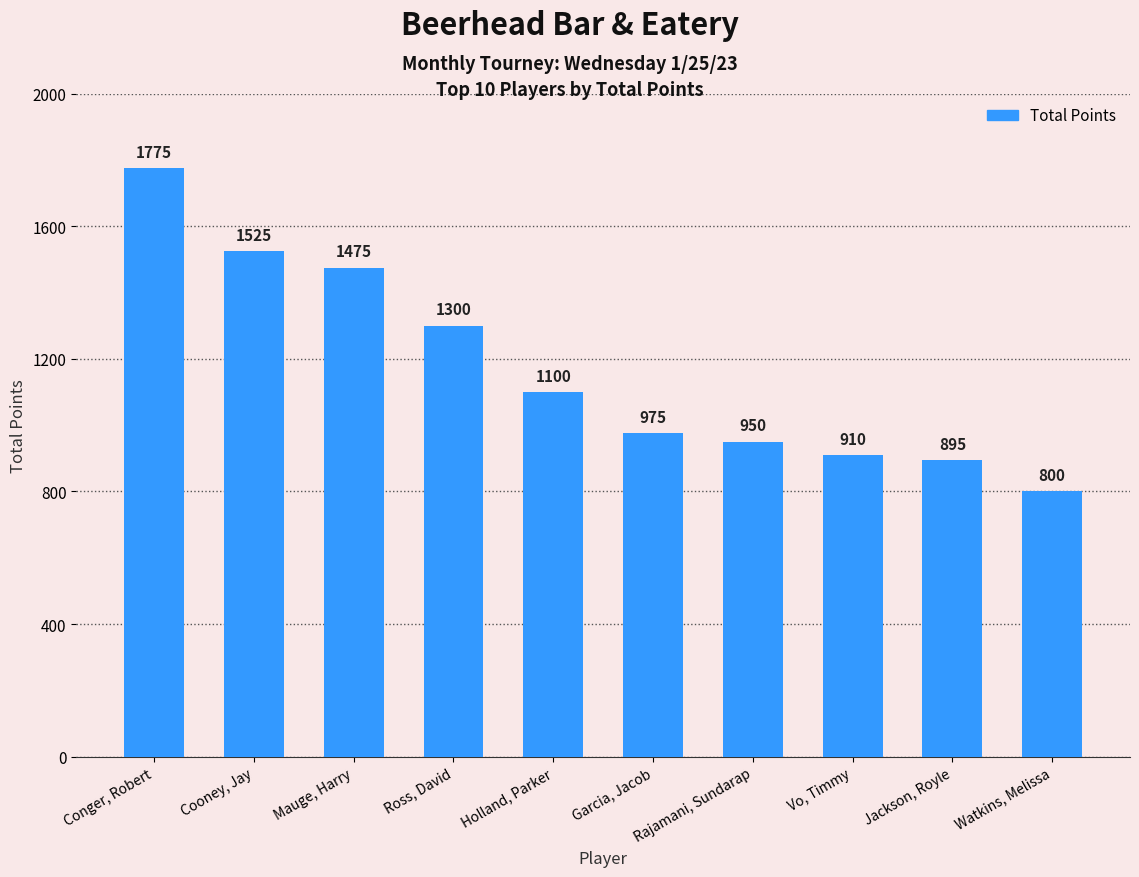

Reading left to right, transcribe all the data shown in this chart.

Conger, Robert=1775	Cooney, Jay=1525	Mauge, Harry=1475	Ross, David=1300	Holland, Parker=1100	Garcia, Jacob=975	Rajamani, Sundarap=950	Vo, Timmy=910	Jackson, Royle=895	Watkins, Melissa=800